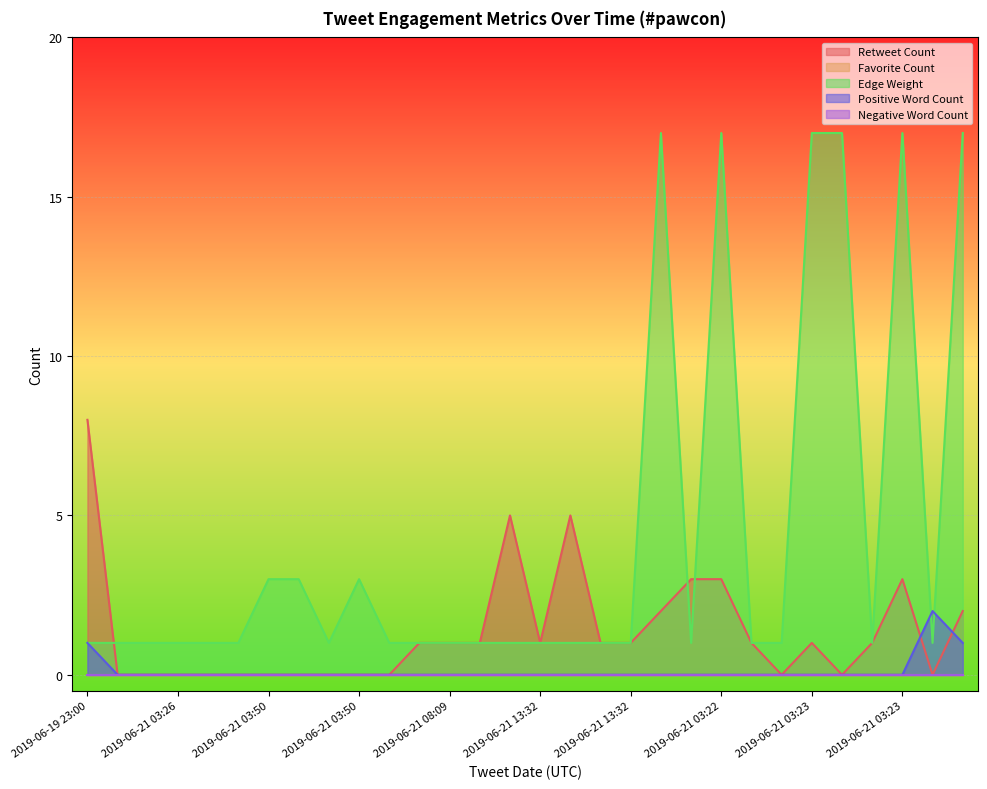

Does the chart display data point markers on the line(s)?

No